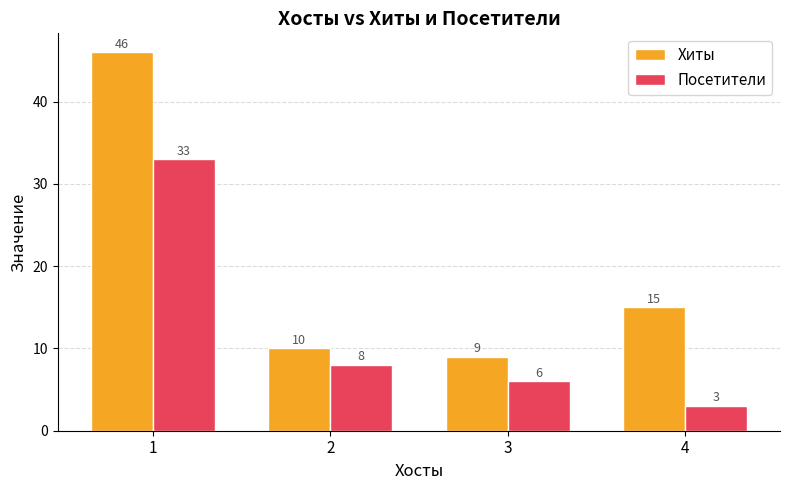

Rank the series by their maximum value, from highest to lowest.

Хиты, Посетители